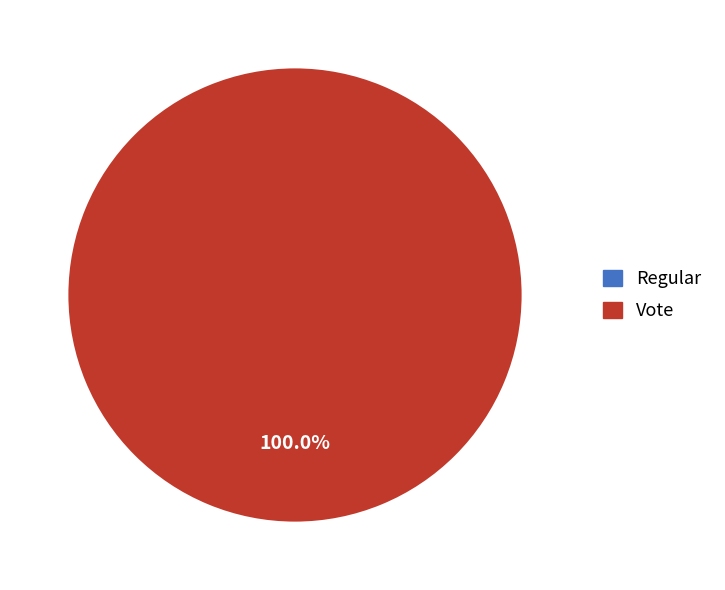

Count the number of slices in the pie.

2